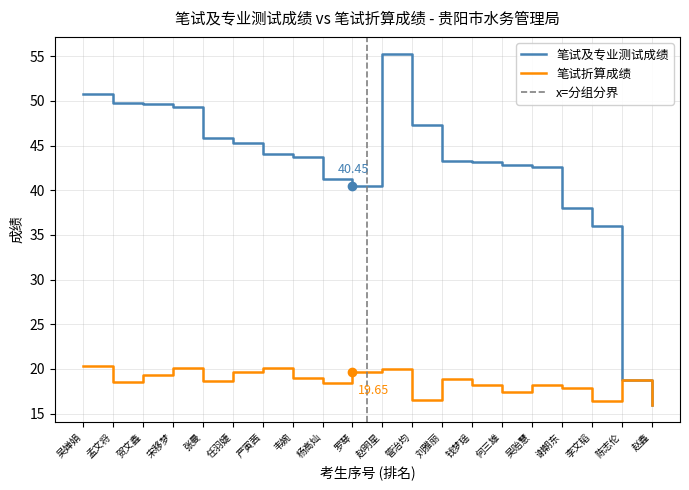

At which label does 笔试及专业测试成绩 reach its peak?

赵明星